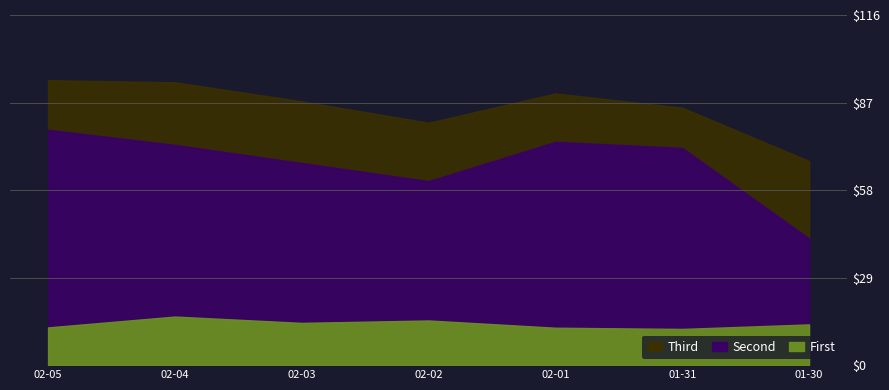

What is the total value across all series at 2017-02-02?

156.1